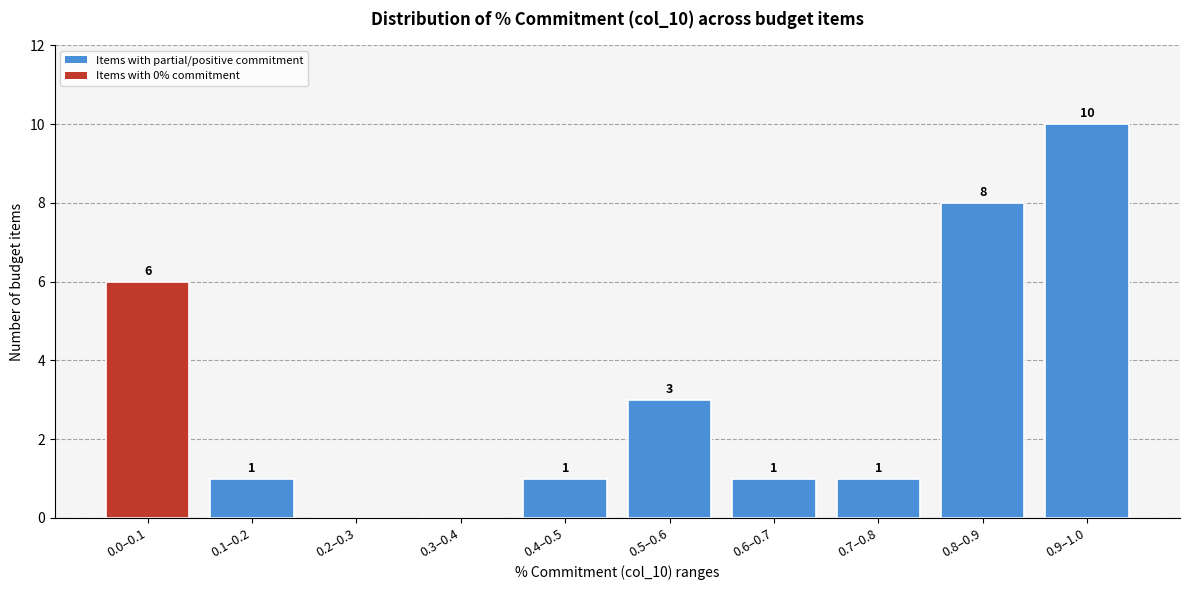

Reading left to right, what are all the values shown in this chart?

0.0–0.1=6	0.1–0.2=1	0.2–0.3=0	0.3–0.4=0	0.4–0.5=1	0.5–0.6=3	0.6–0.7=1	0.7–0.8=1	0.8–0.9=8	0.9–1.0=10